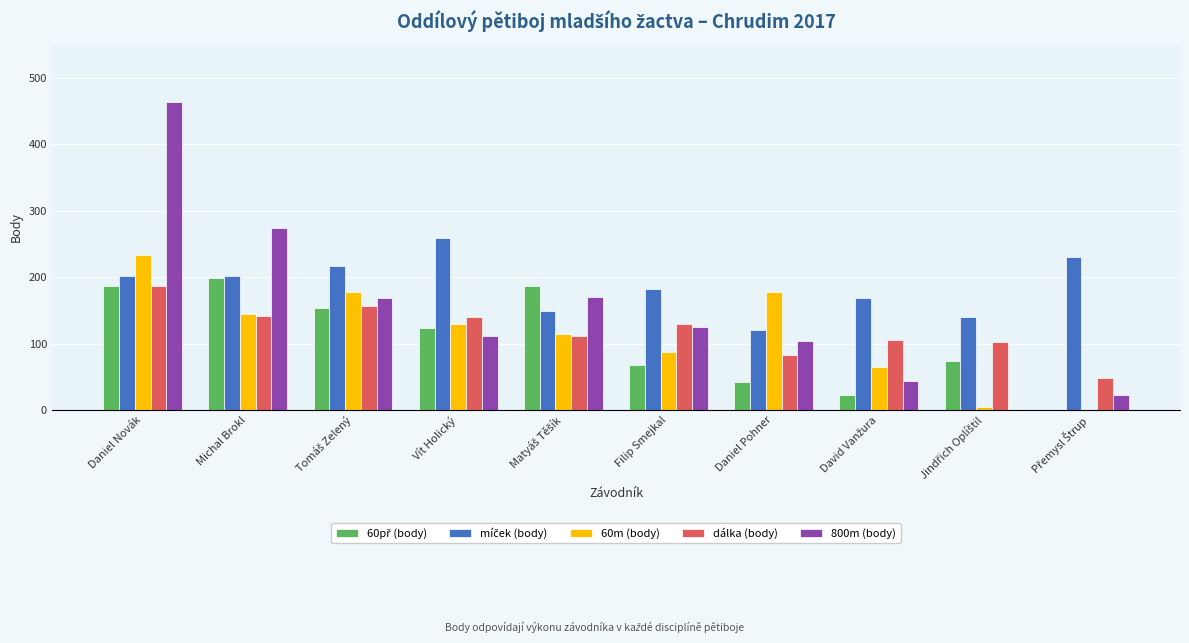

At which label does dálka (body) reach its peak?

Daniel Novák